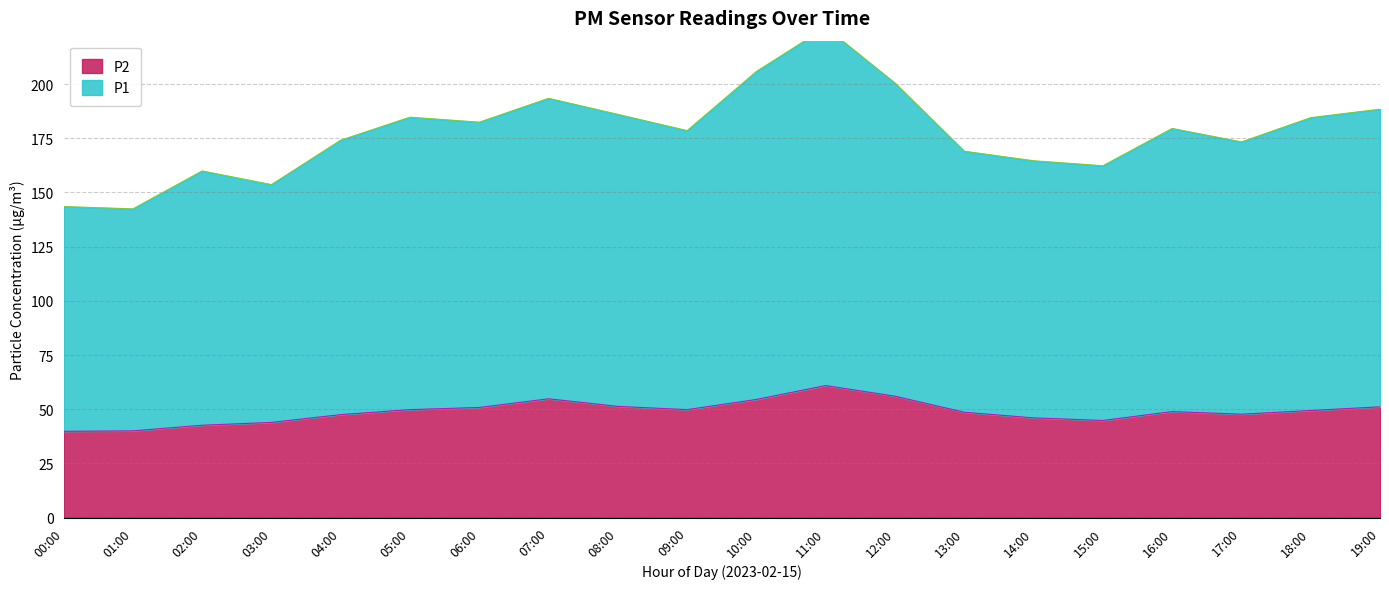

What position from the right is 19:00?

1